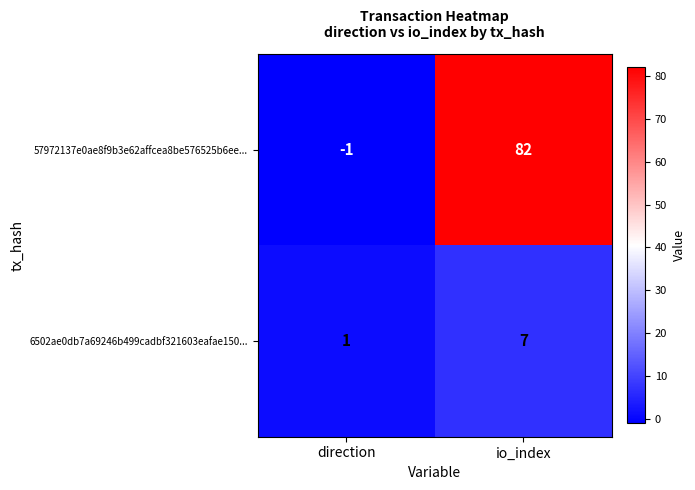

What is the sum of all 57972137e0ae8f9b3e62affcea8be576525b6ee... values?

81